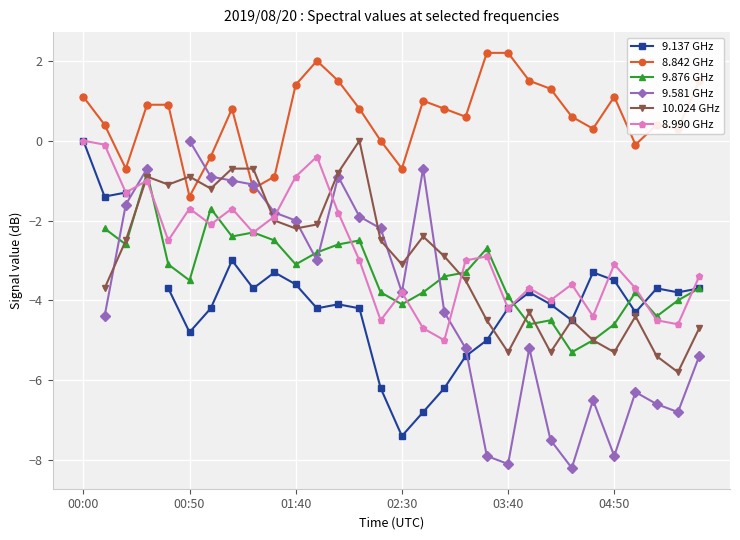

How many values in the 8.842 GHz series exceed 0?

22